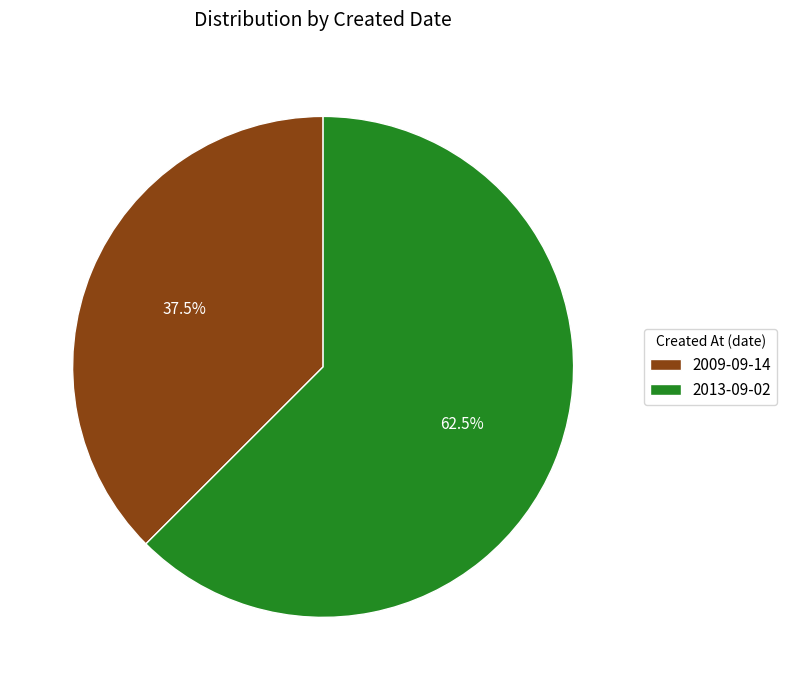

Does 2013-09-02 represent more than half of the total?

Yes